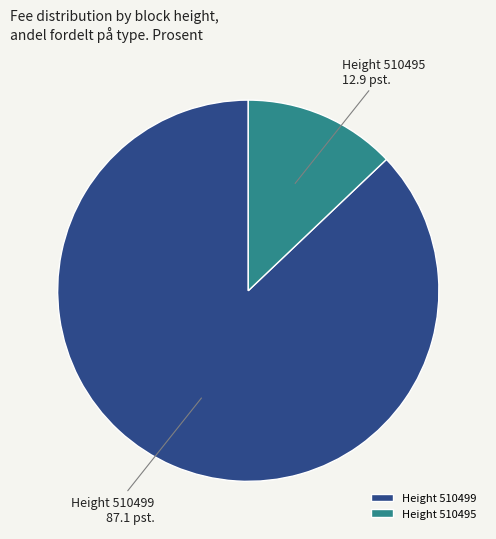

Is it true that Height 510495 is 13% of the pie?

True